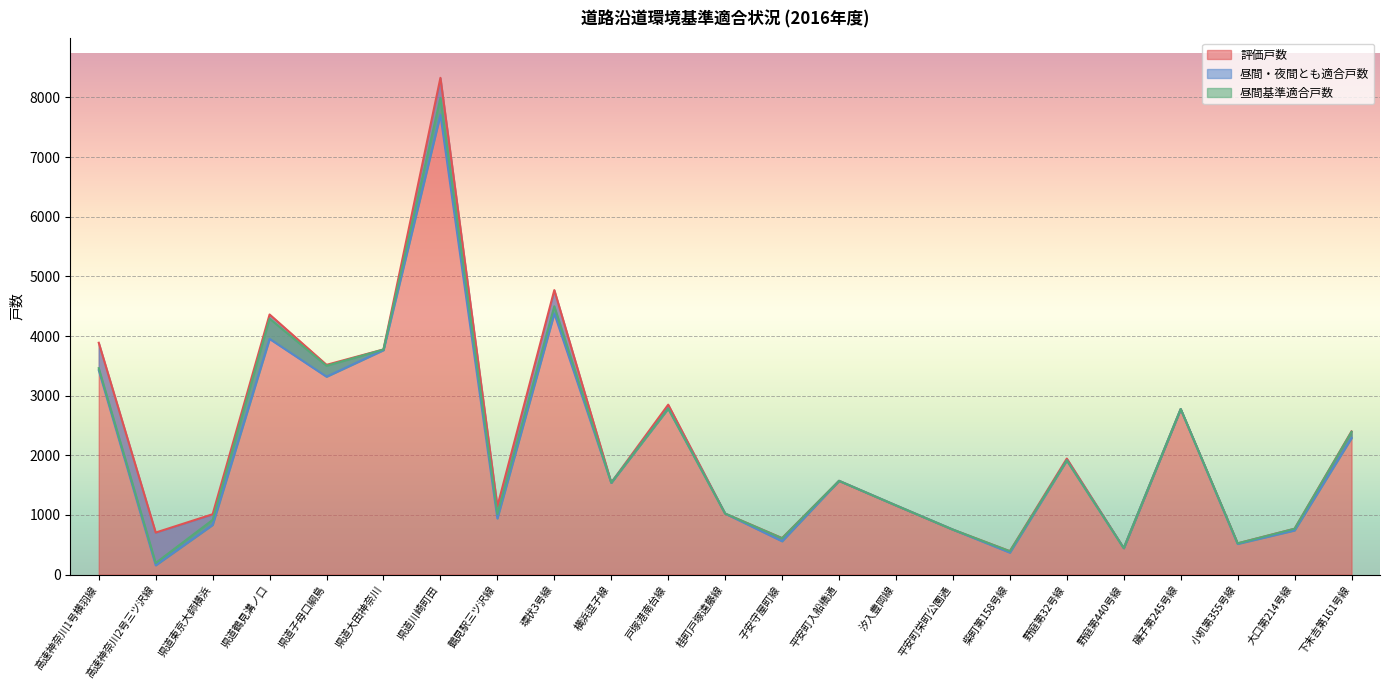

How many values in the 昼間・夜間とも適合戸数 series exceed 1540?

11